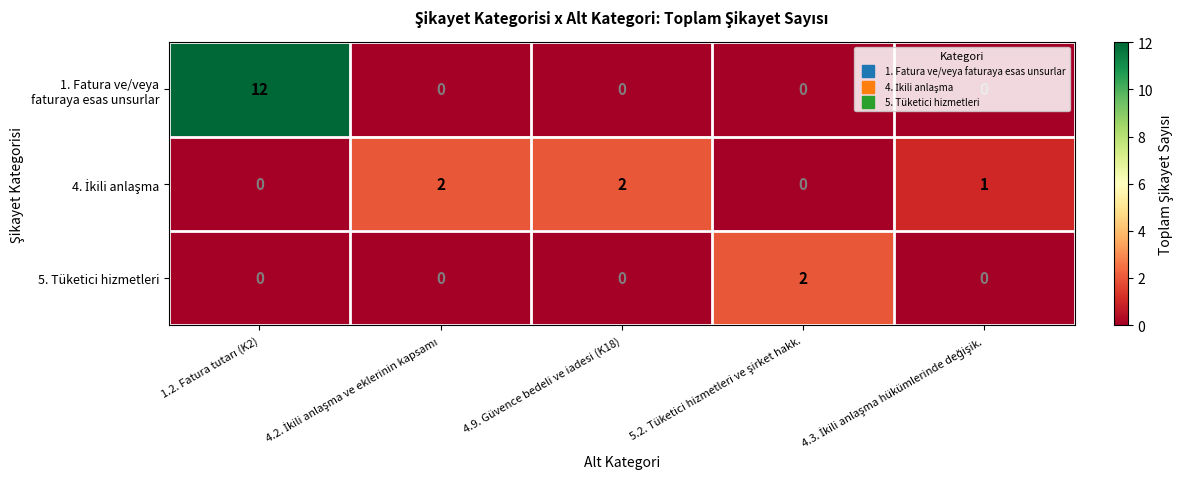

What is the maximum value shown in the chart?

12